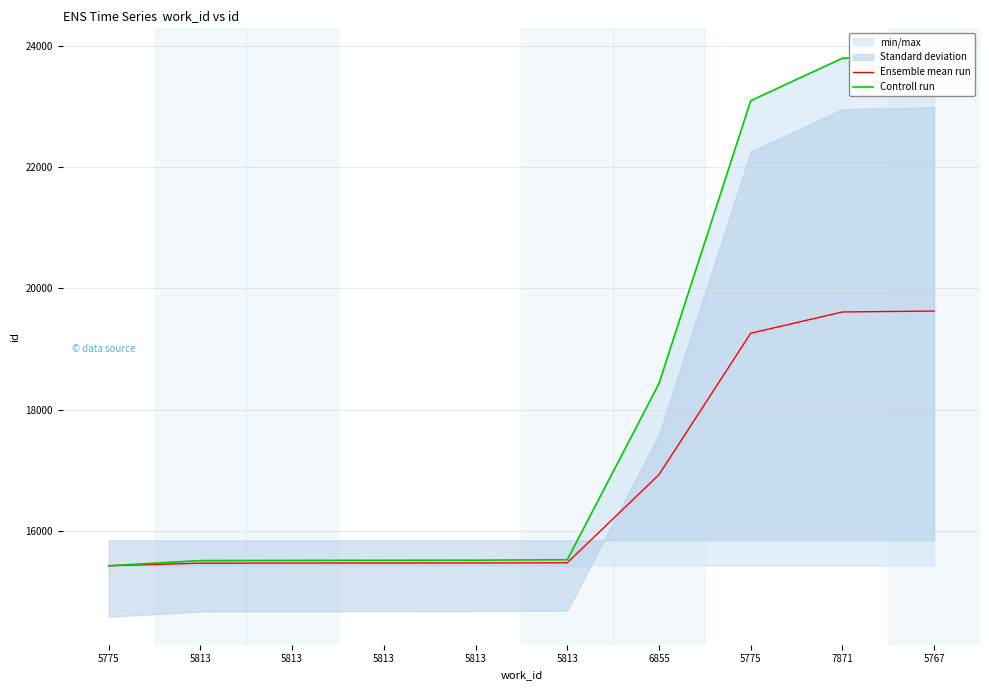

What is the difference between the highest and lowest values at 5813?

42.5